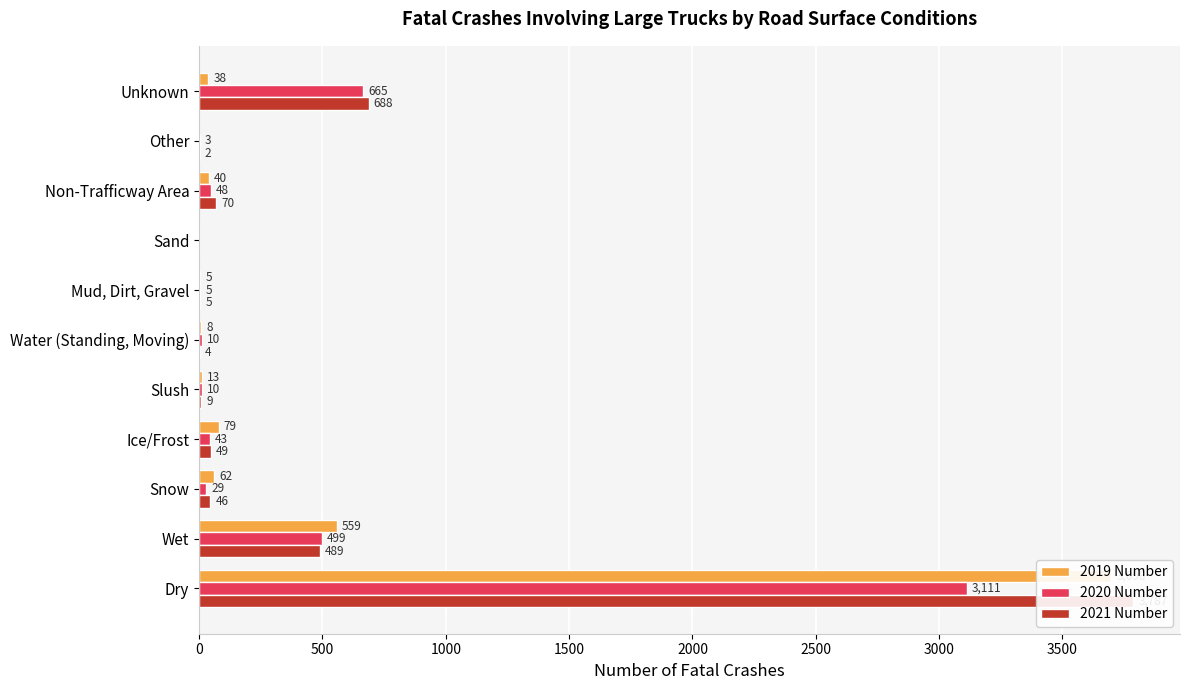

What is the approximate value of 2020 Number at Unknown?

665